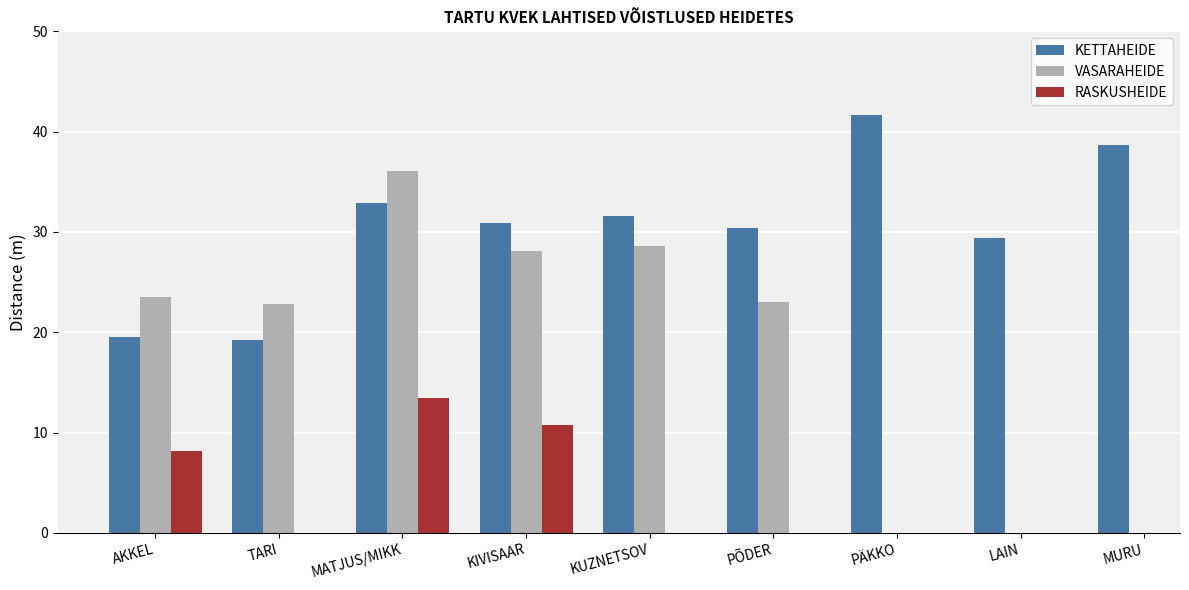

The value of KETTAHEIDE at PÄKKO is 9.4. True or false?

False